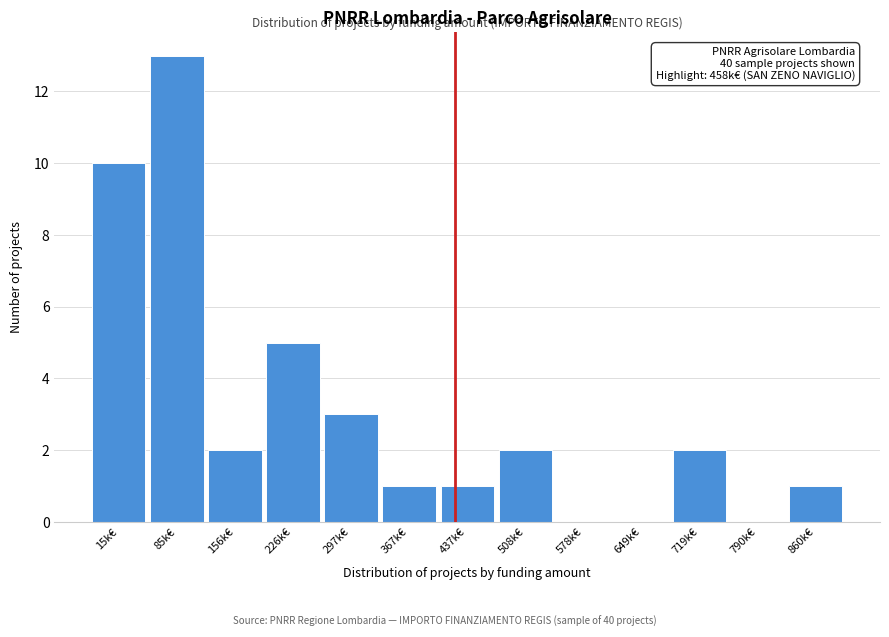

Reading left to right, list all the values displayed in this chart.

15k€=10	85k€=13	156k€=2	226k€=5	297k€=3	367k€=1	437k€=1	508k€=2	578k€=0	649k€=0	719k€=2	790k€=0	860k€=1